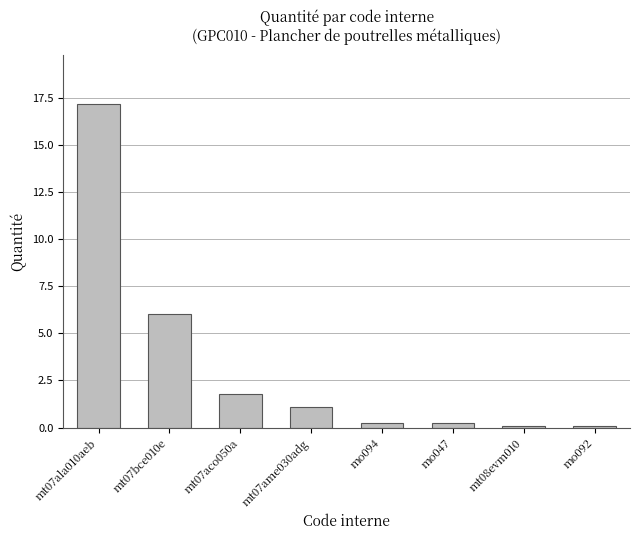

What is the label of the 2nd bar from the right?

mt08evm010